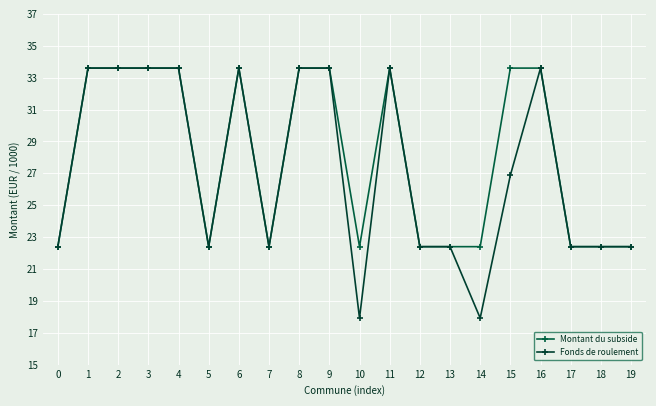

Reading left to right, extract all data points from this chart.

Montant du subside: 22400	33600	33600	33600	33600	22400	33600	22400	33600	33600	22400	33600	22400	22400	22400	33600	33600	22400	22400	22400
Fonds de roulement: 22400	33600	33600	33600	33600	22400	33600	22400	33600	33600	17920	33600	22400	22400	17920	26880	33600	22400	22400	22400